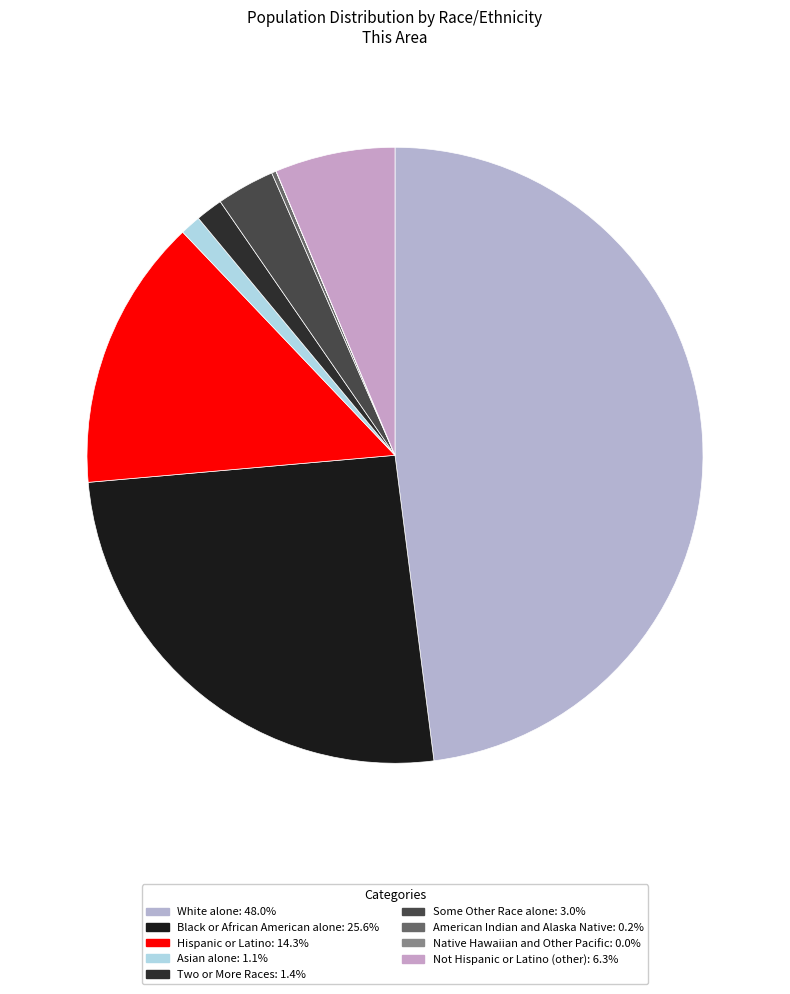

Is there a majority slice in this chart?

No